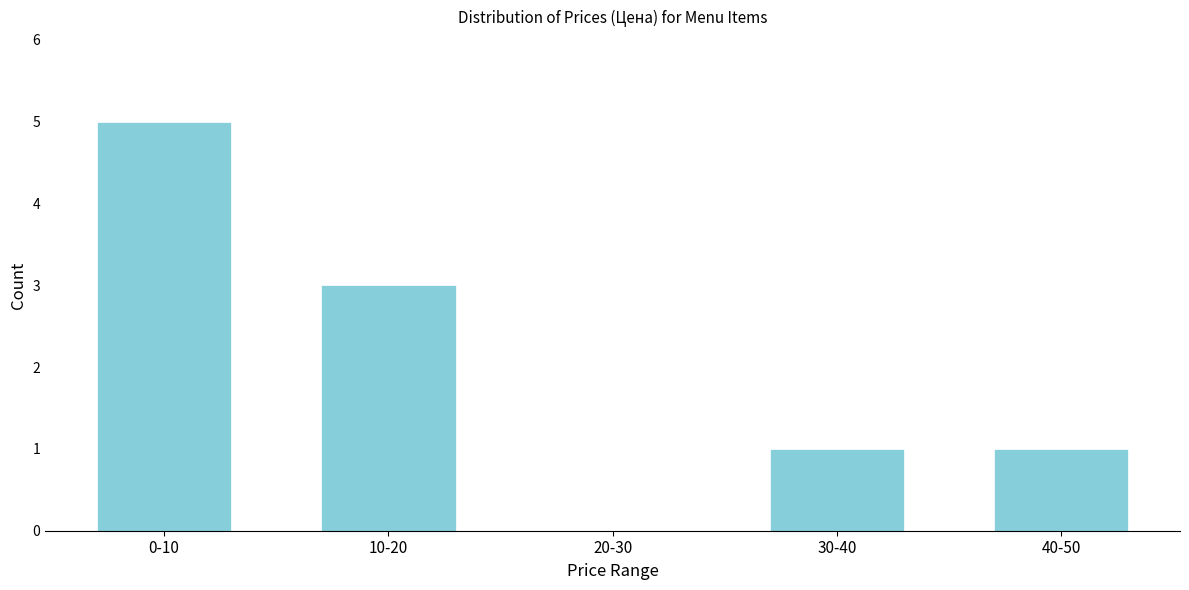

Reading left to right, what are all the values shown in this chart?

0-10=5	10-20=3	20-30=0	30-40=1	40-50=1